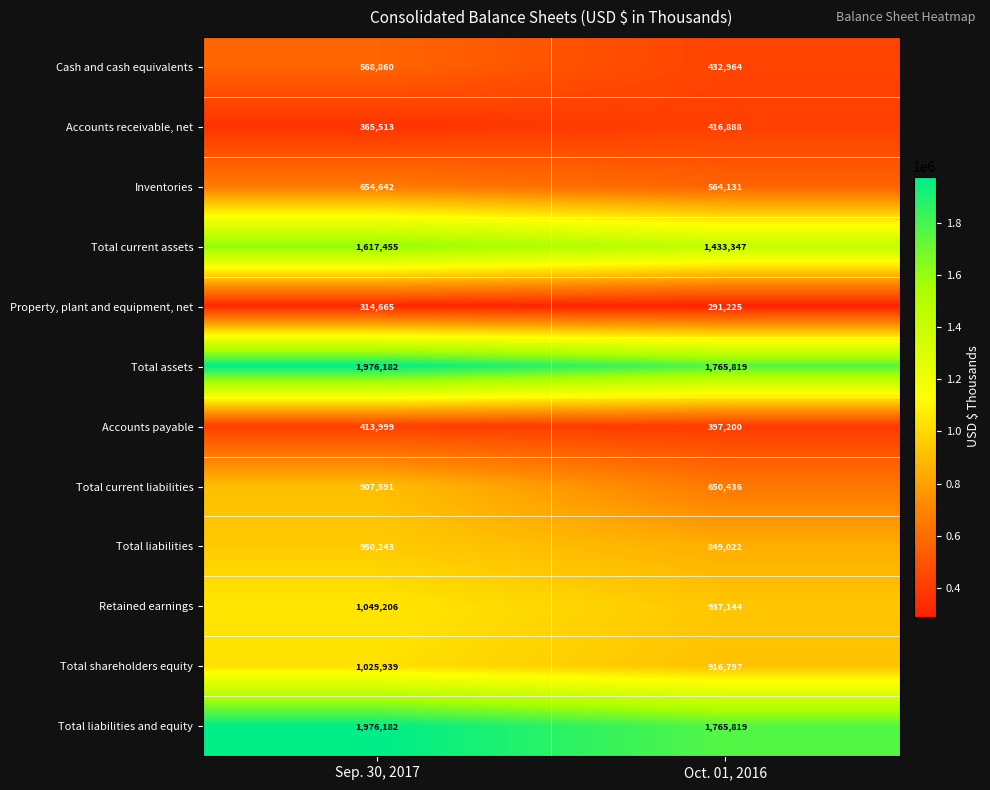

Which series has the widest spread of values?

Total current liabilities